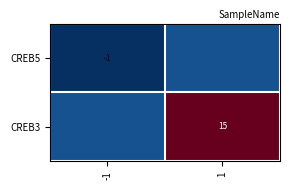

True or false: CREB3 has a value of 22 at 1.

False